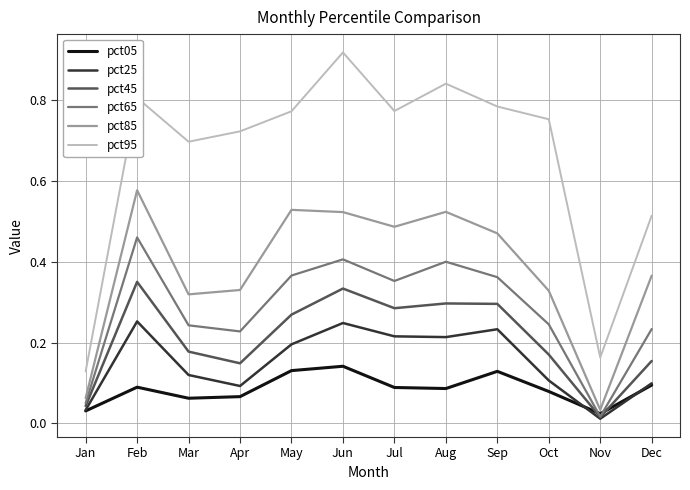

Which label corresponds to the smallest value in the chart?

Nov